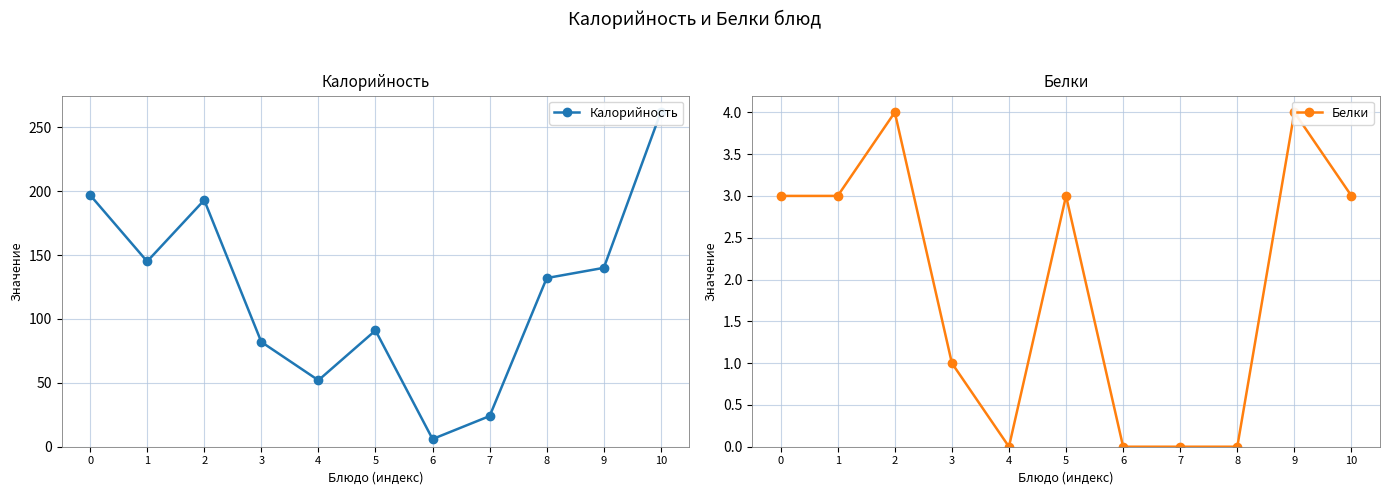

Reading left to right, what are all the values shown in this chart?

Калорийность: 0=197	1=145	2=193	3=82	4=52	5=91	6=6	7=24	8=132	9=140	10=262
Белки: 0=3	1=3	2=4	3=1	4=0	5=3	6=0	7=0	8=0	9=4	10=3